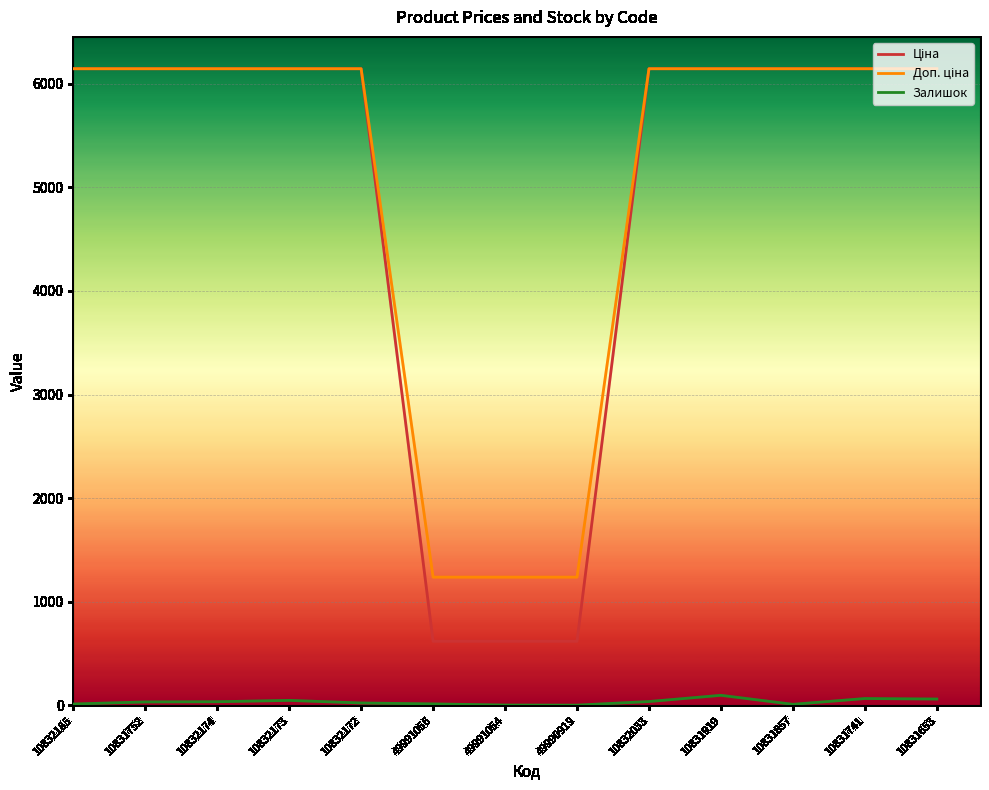

What is the difference between the highest and lowest values at 49991056?

1223.0